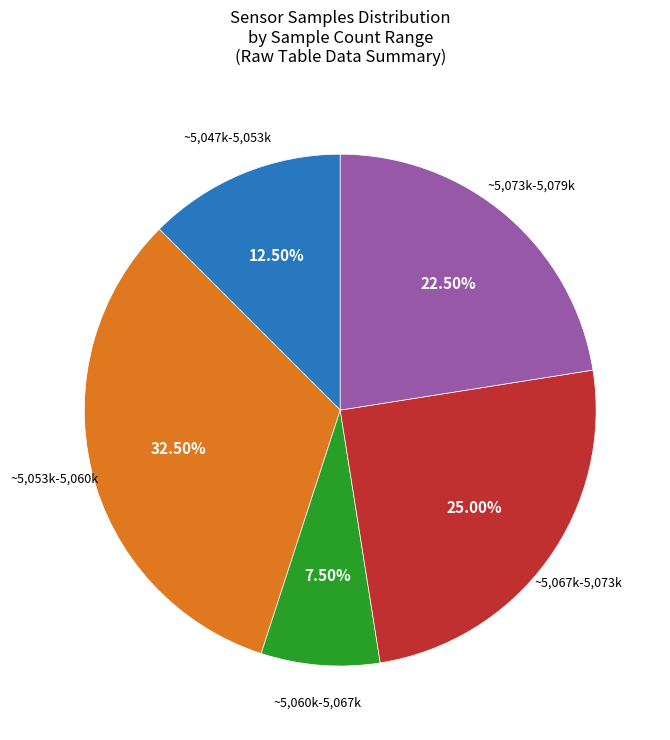

Does any single category account for the majority?

No